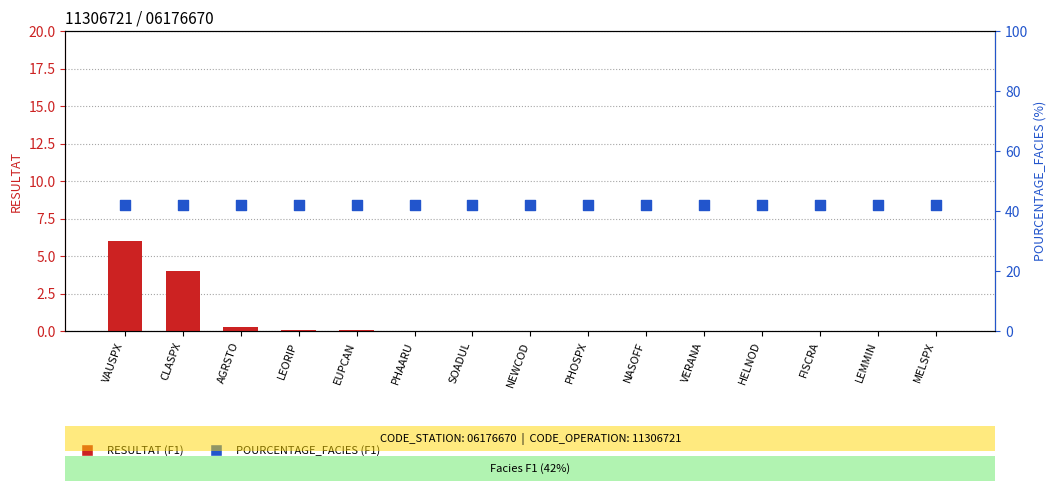

At how many categories does at least one series exceed 25?

15